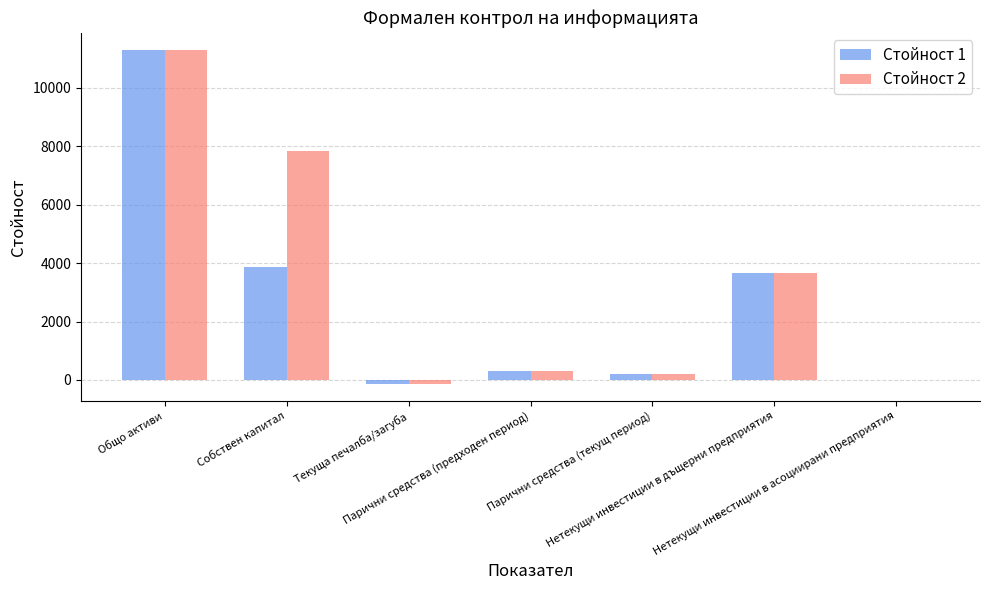

Does the chart contain stacked bars?

No